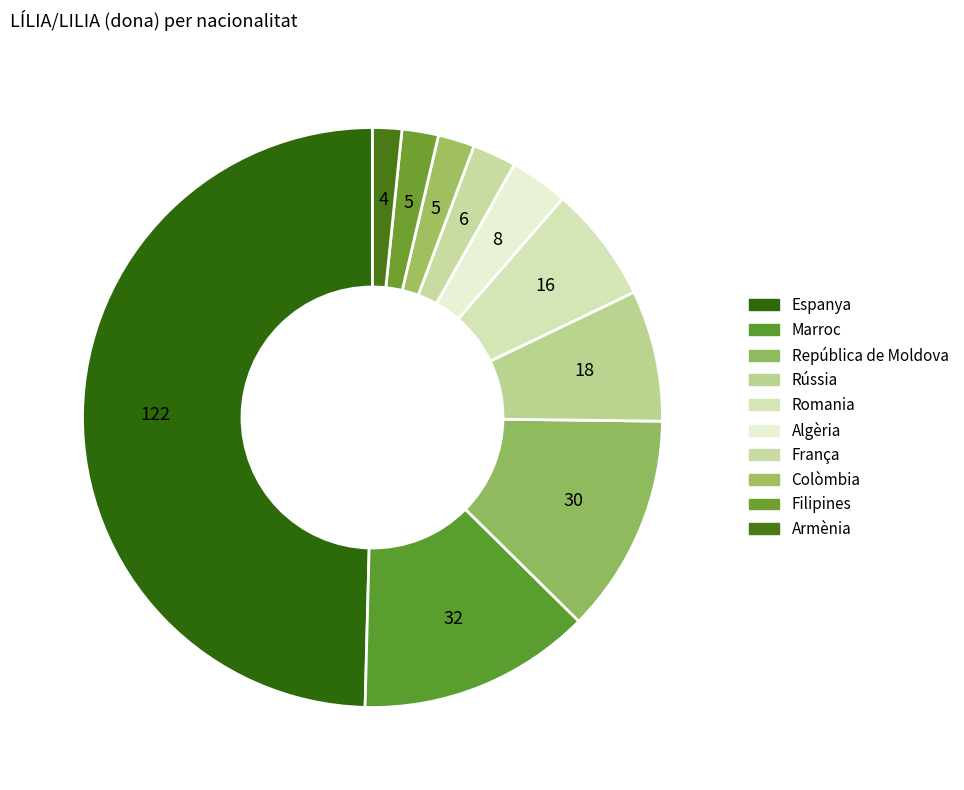

How many segments does this pie chart have?

10